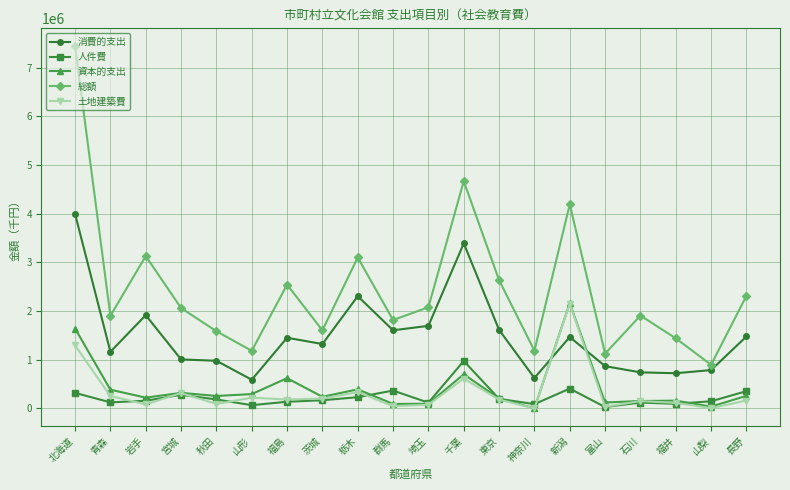

How many data points in 総額 are less than 2061720?

10